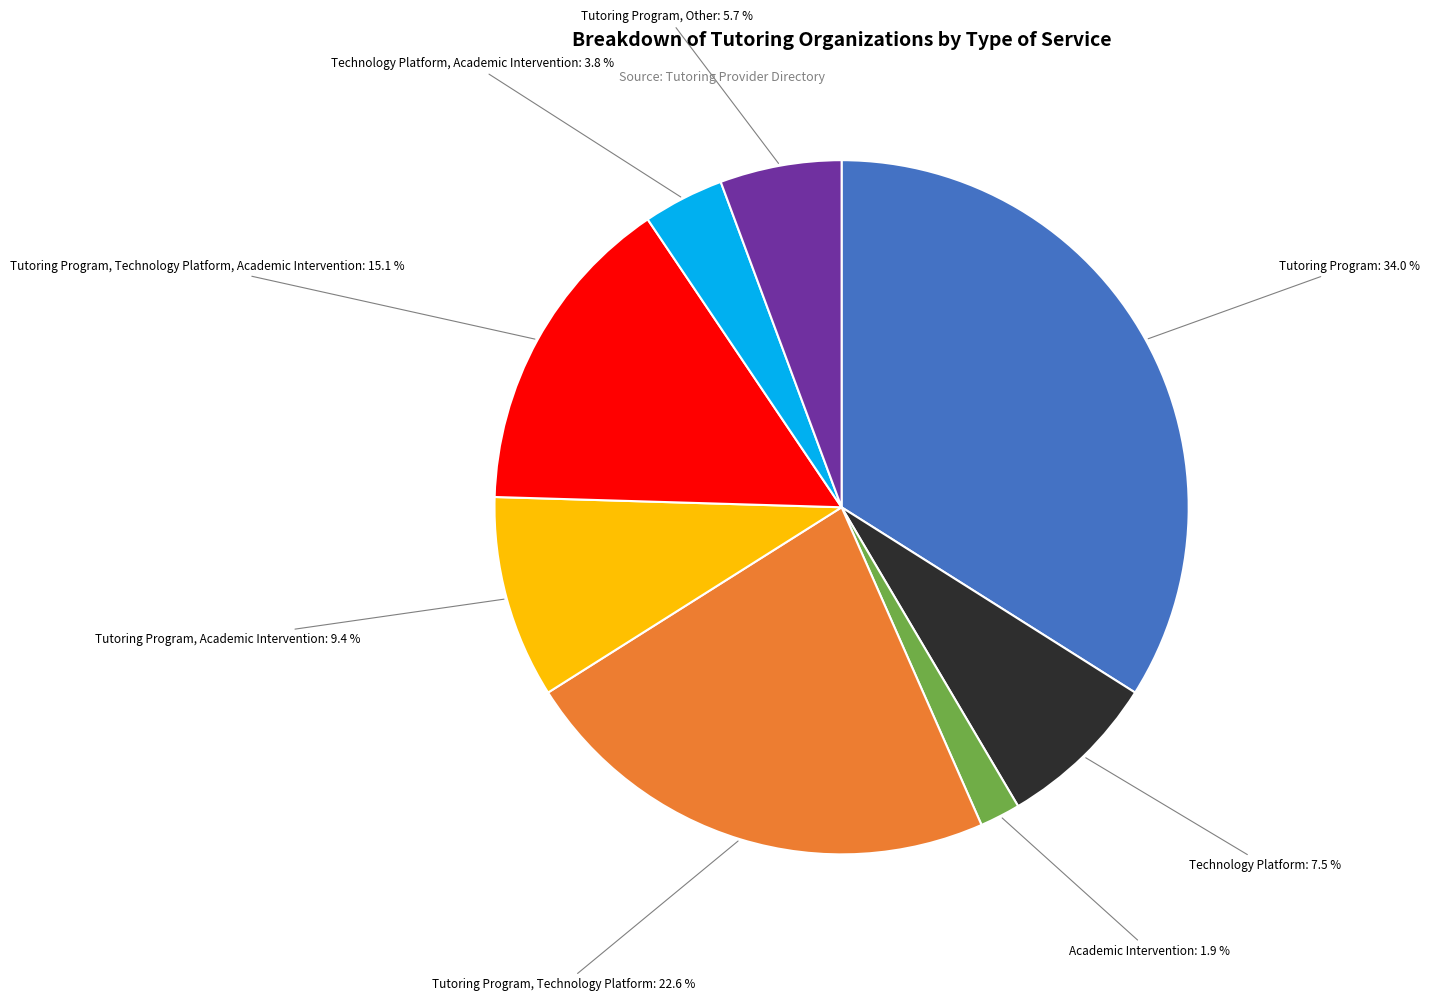

Is there any slice that represents more than half of the pie?

No